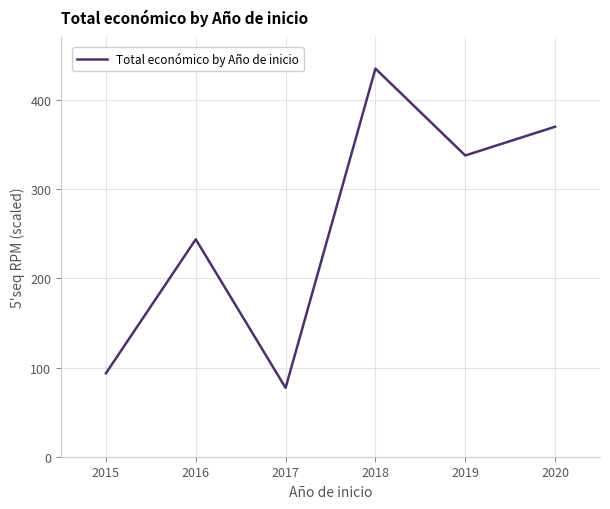

Is it true that the value at 2019 is 193.2?

False